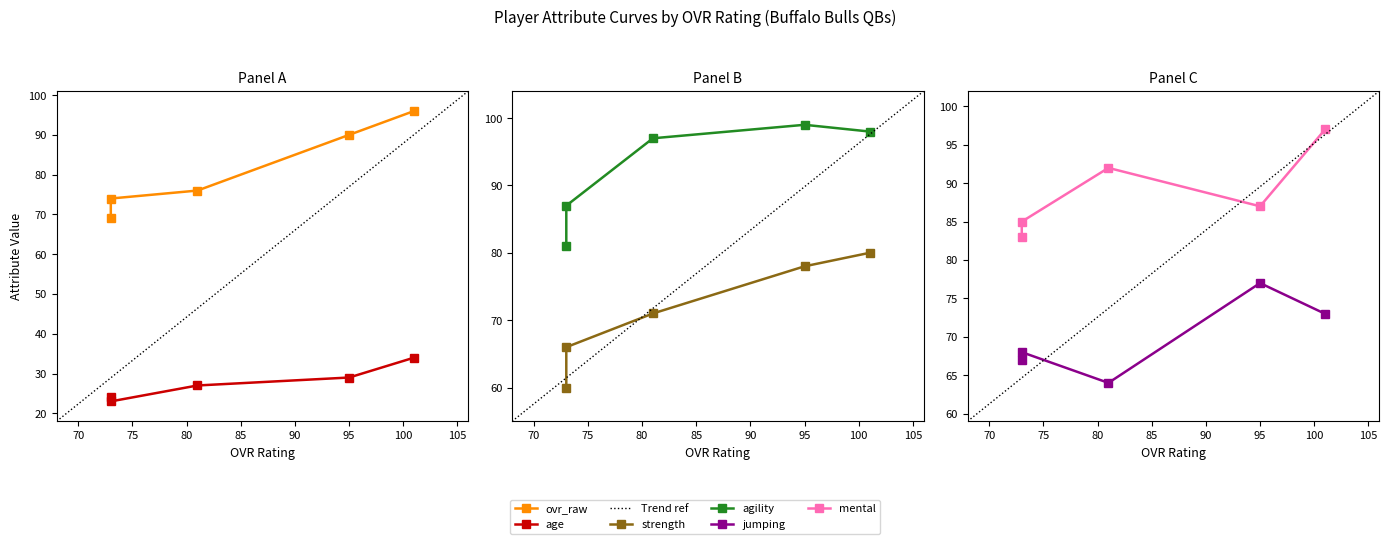

What is the total value across all series at 95?

460